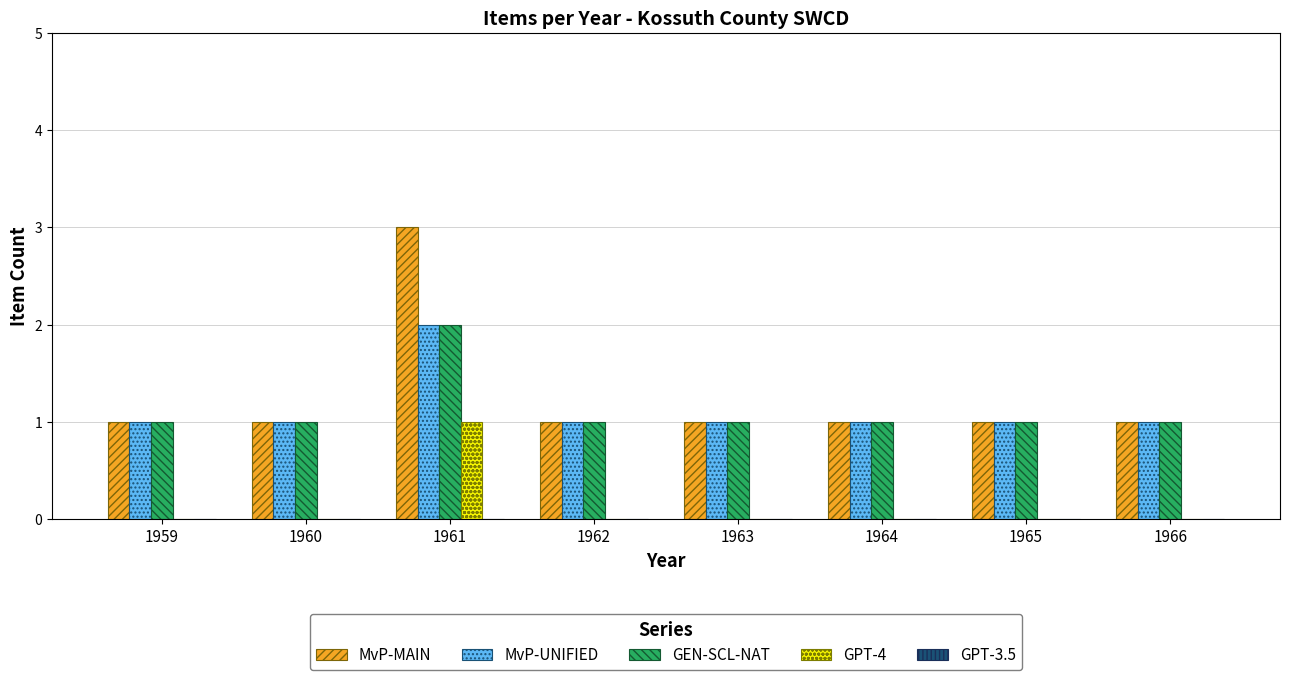

The MvP-UNIFIED series shows 2 at 1959. True or false?

False